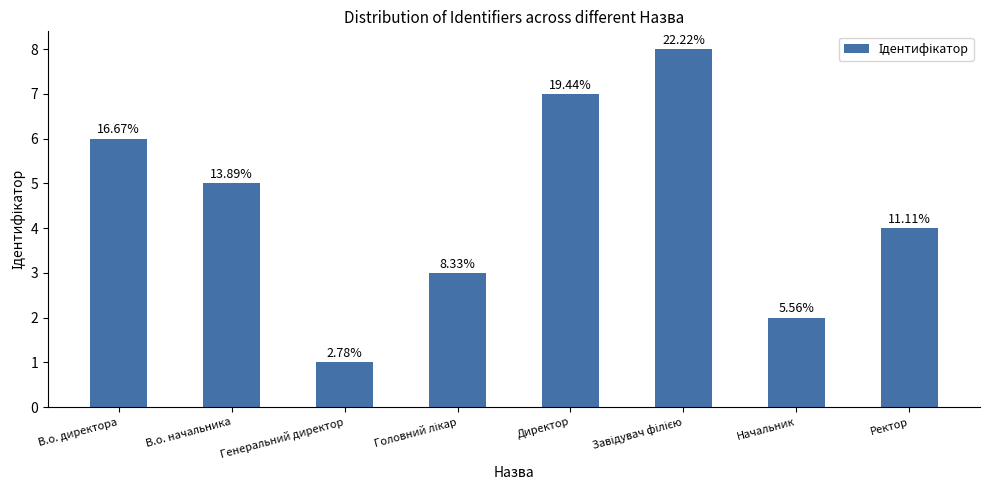

True or false: the data shows 4 at Ректор.

True